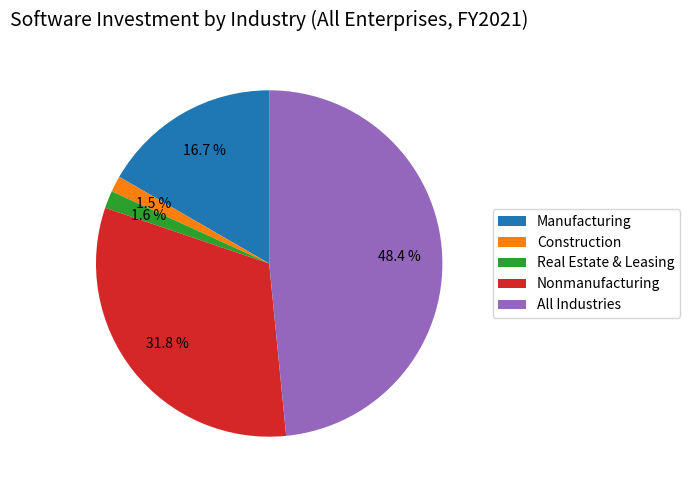

Which slice is the largest?

All Industries